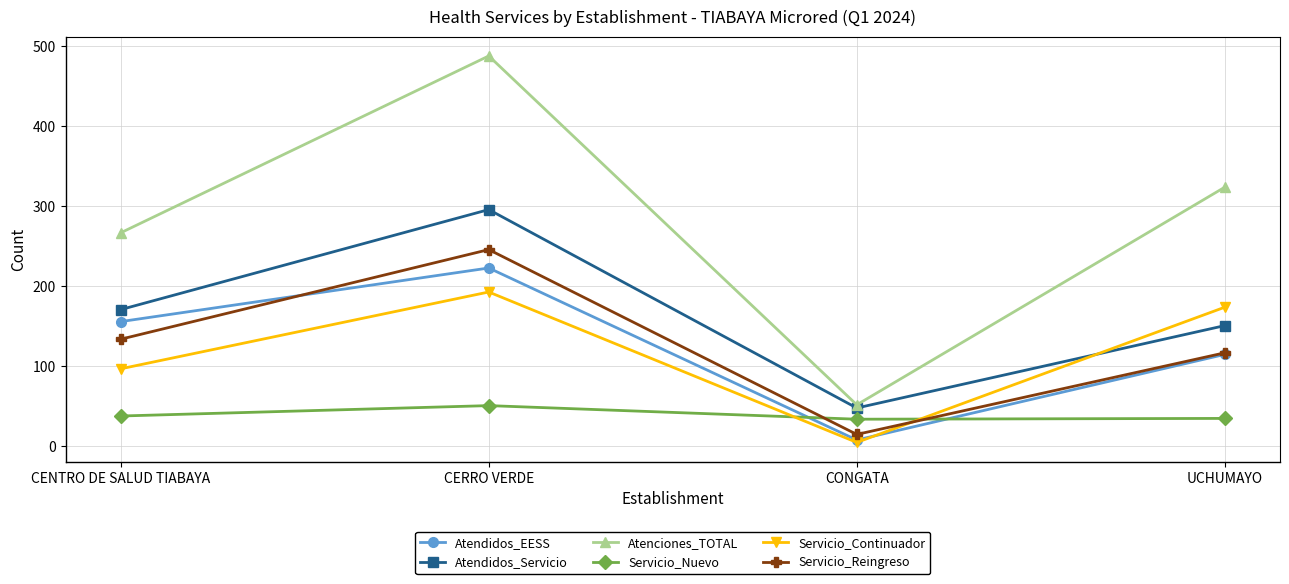

Between CONGATA and UCHUMAYO, which series saw the biggest shift?

Atenciones_TOTAL